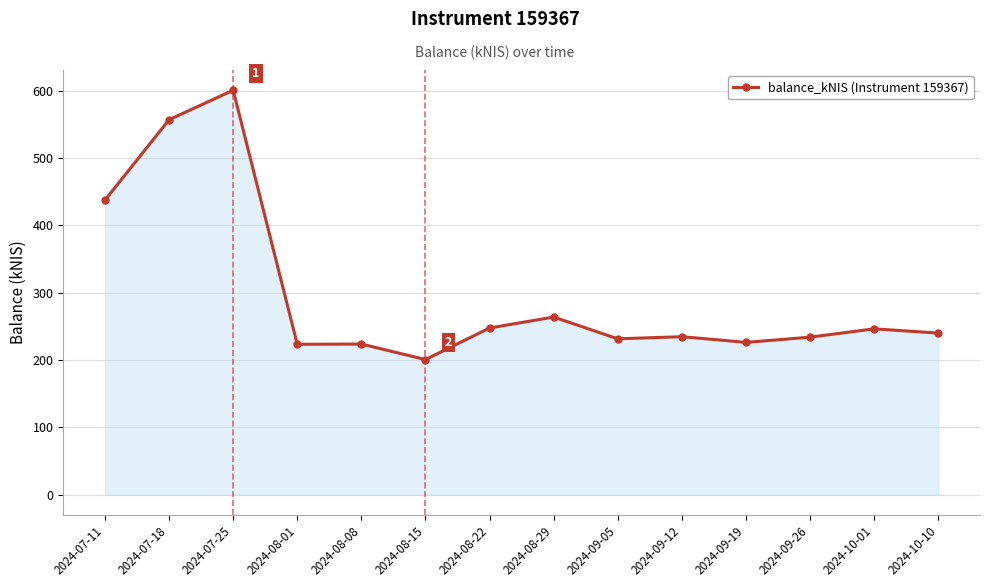

Is it true that the value at 2024-10-10 is 239.9?

True